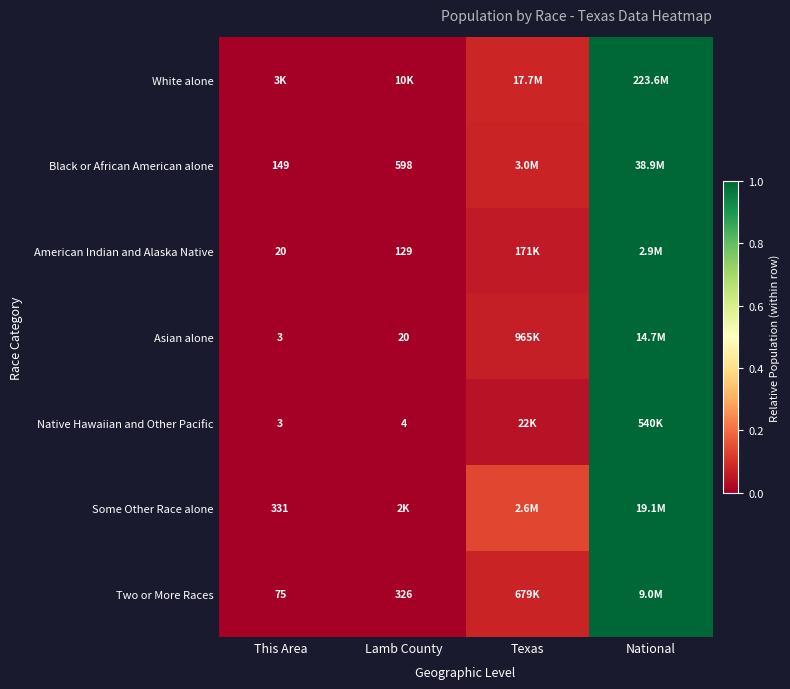

Which has a higher value, Lamb County or This Area?

Lamb County